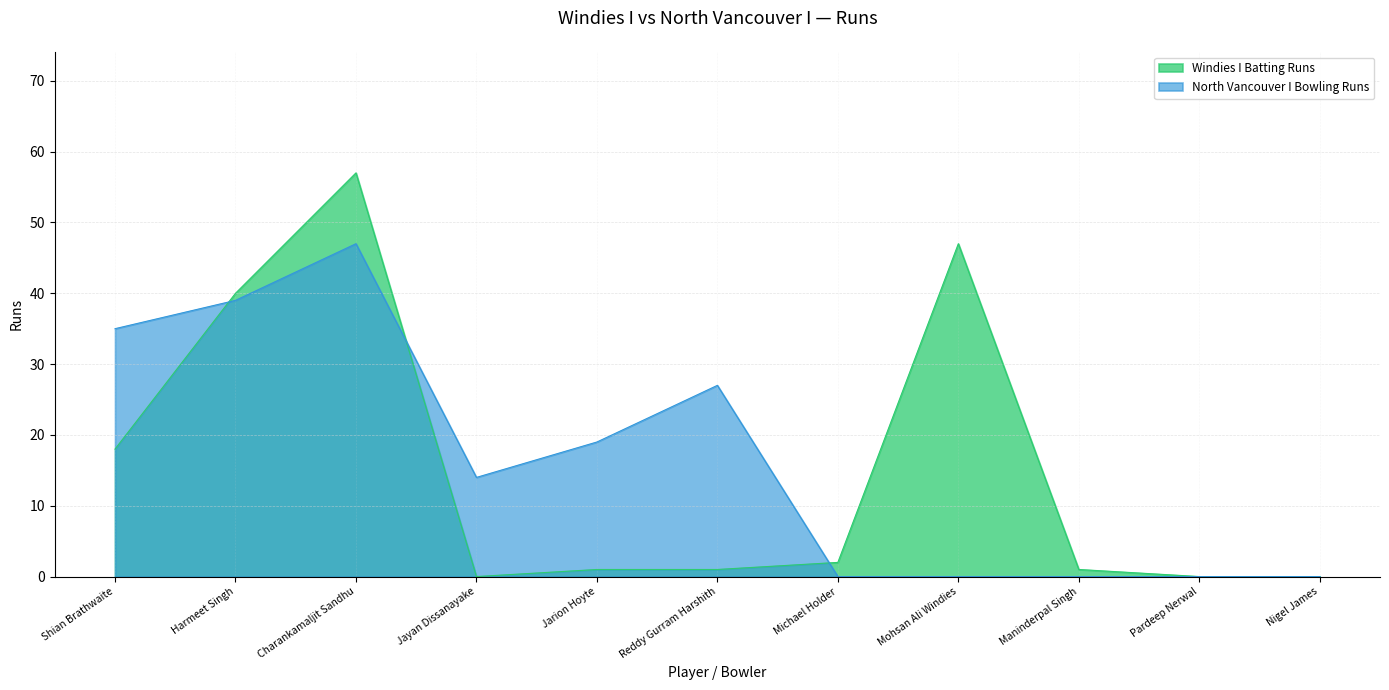

Where is North Vancouver I Bowling Runs nearest to the value 23?

Jarion Hoyte